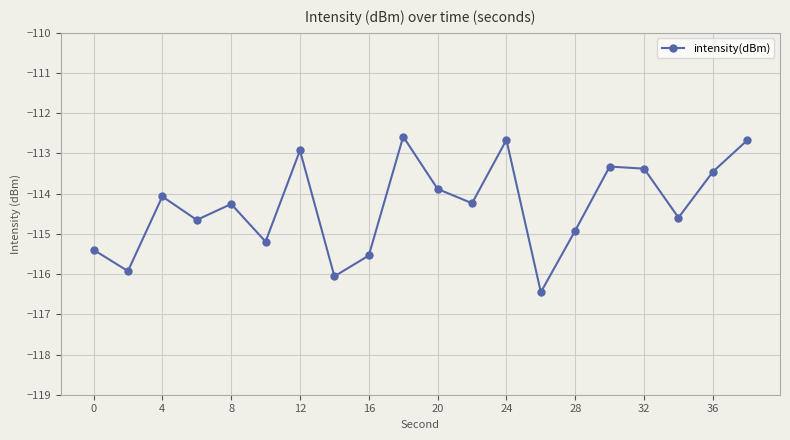

What is the greatest value displayed?

-112.6